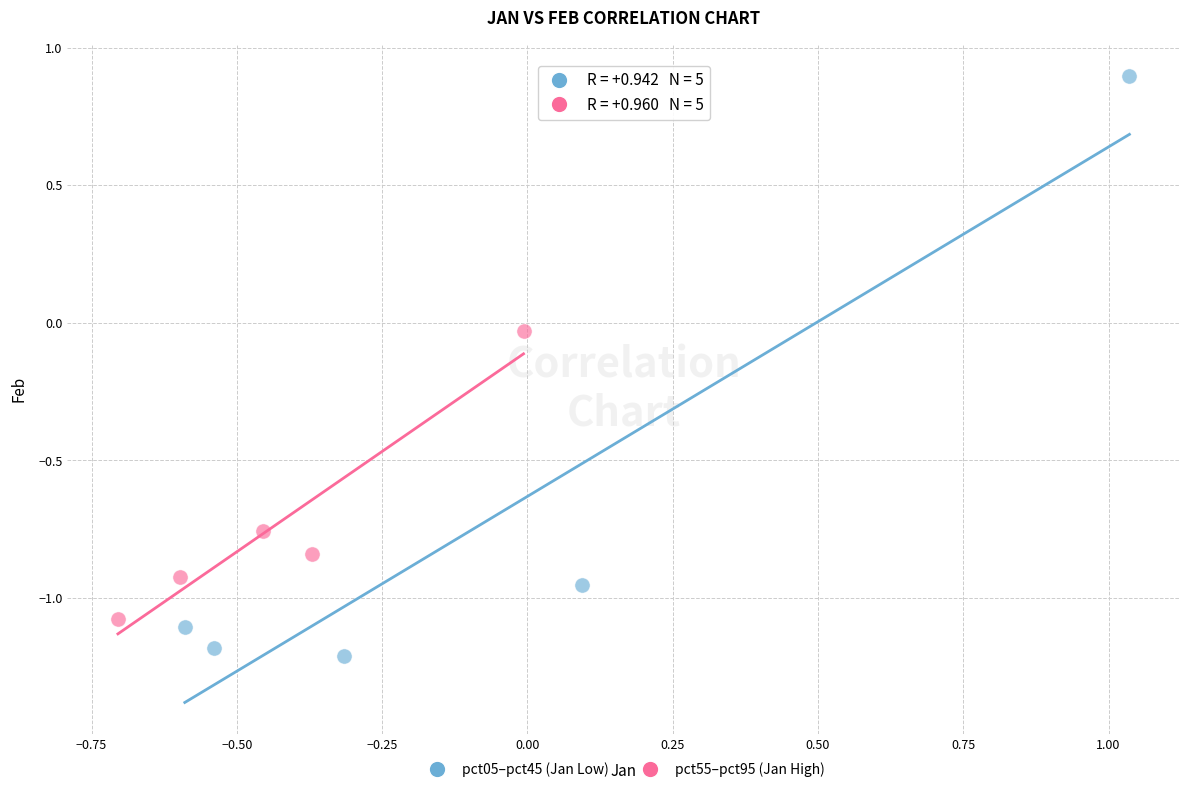

Which series has the largest Y range (max minus min)?

pct05–pct45 (Jan Low)